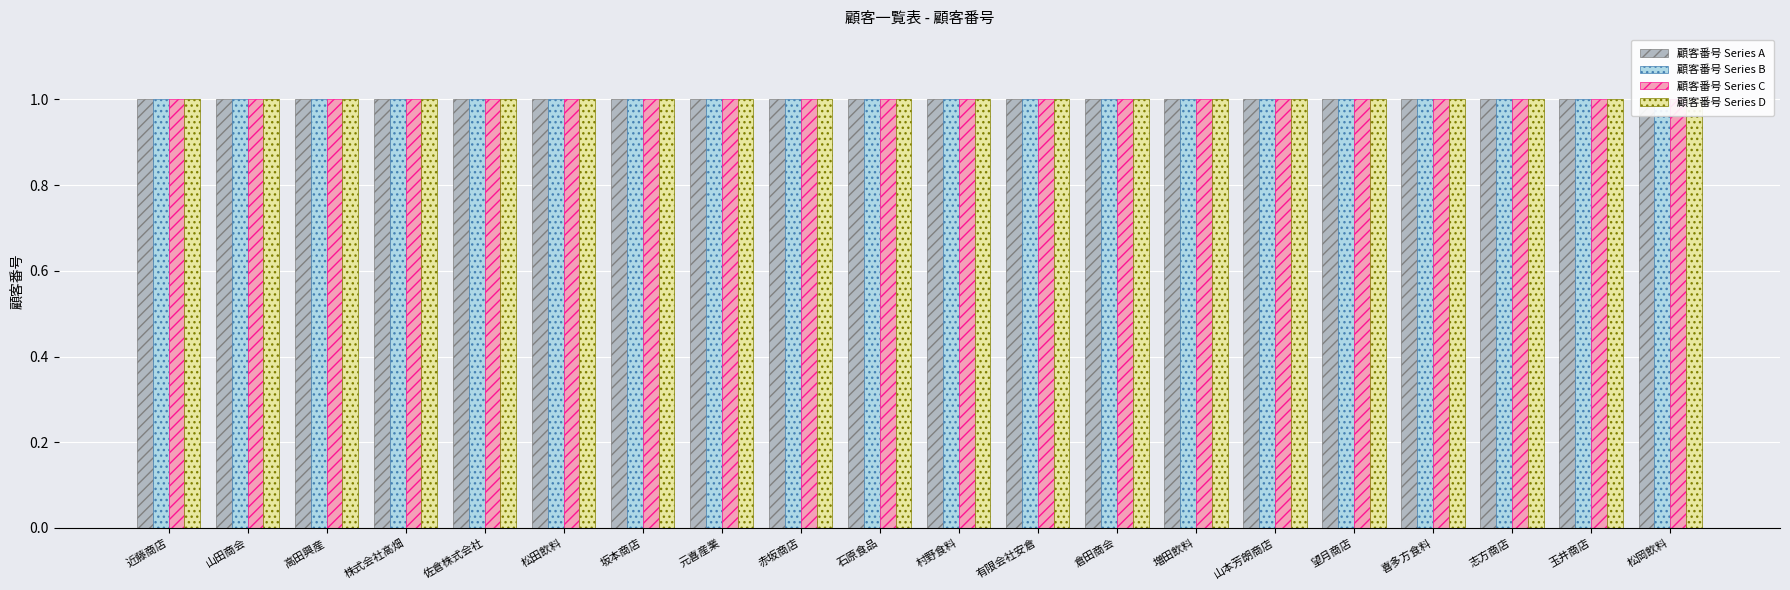

At 喜多方食料, list the series in order from largest to smallest.

顧客番号 Series D, 顧客番号 Series C, 顧客番号 Series B, 顧客番号 Series A